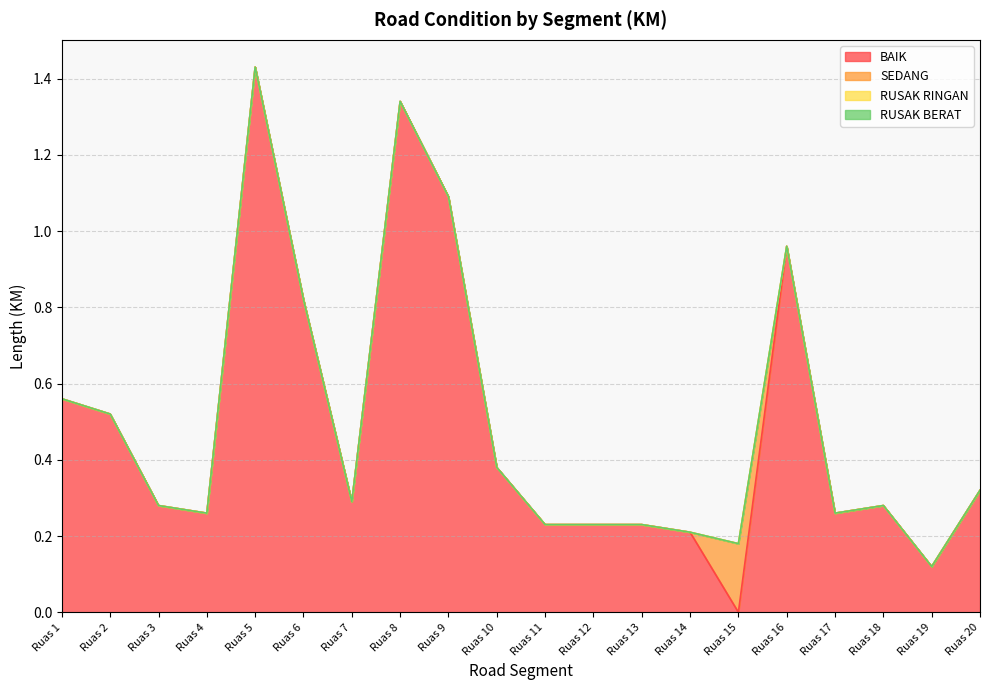

Which has a higher value, Ruas 17 or Ruas 7?

Ruas 7